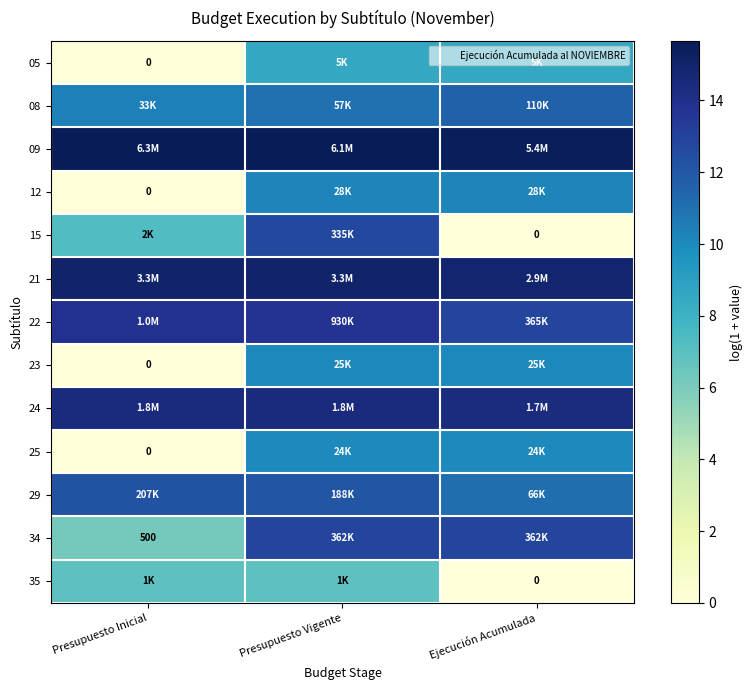

Count the number of data series in this chart.

13